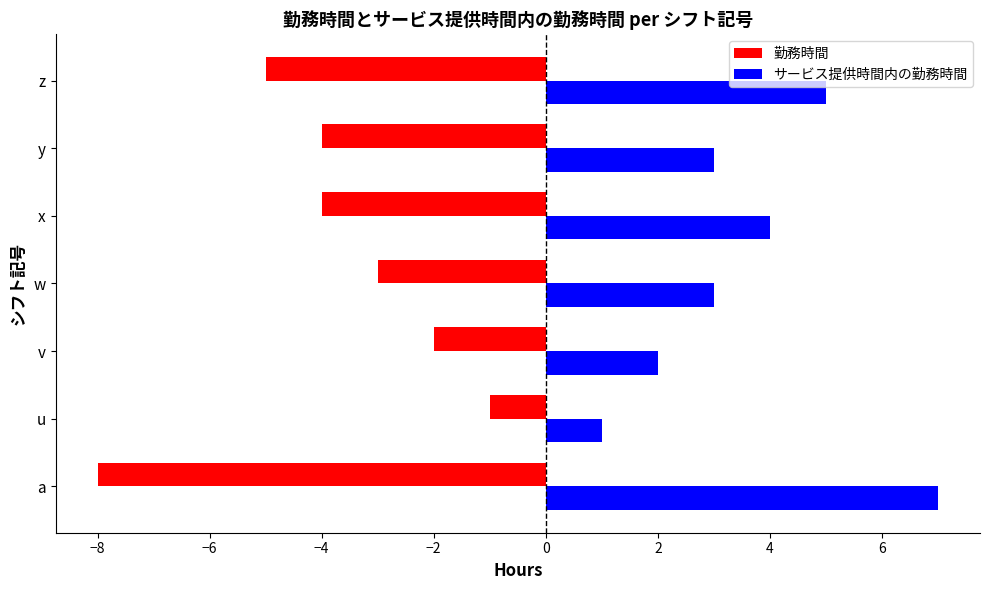

Which series has the largest total across all categories?

サービス提供時間内の勤務時間